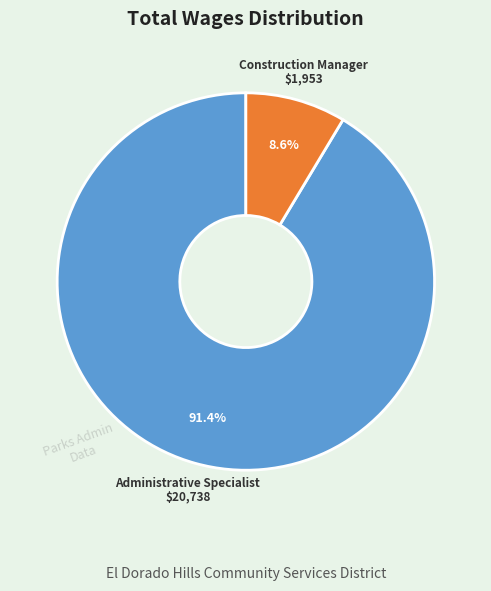

To the nearest percent, what percentage of the pie is Administrative Specialist?

91%